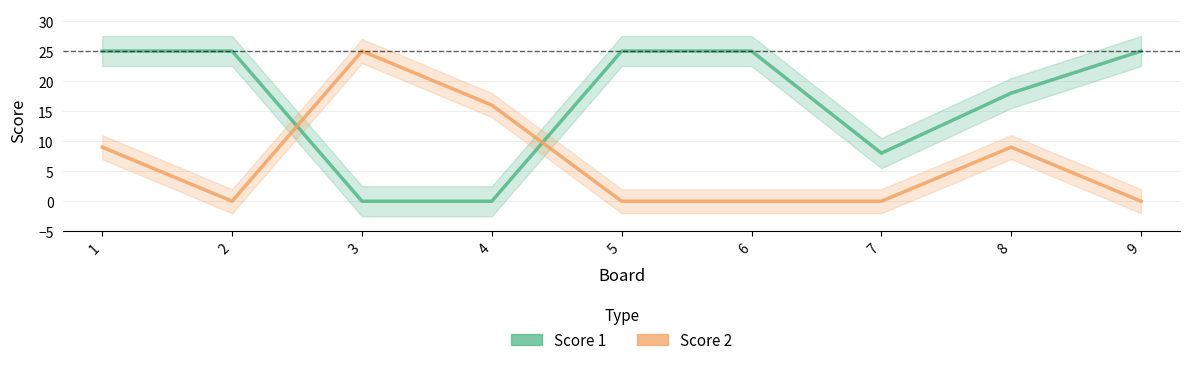

At how many categories does at least one series exceed 3?

9